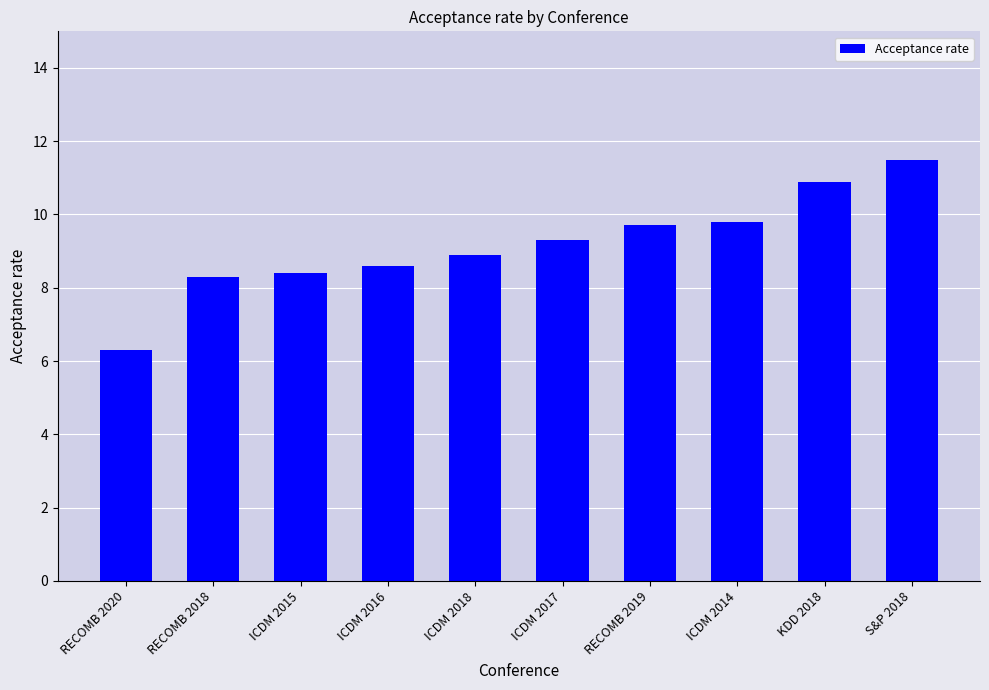

Read the value at ICDM 2014.

9.8